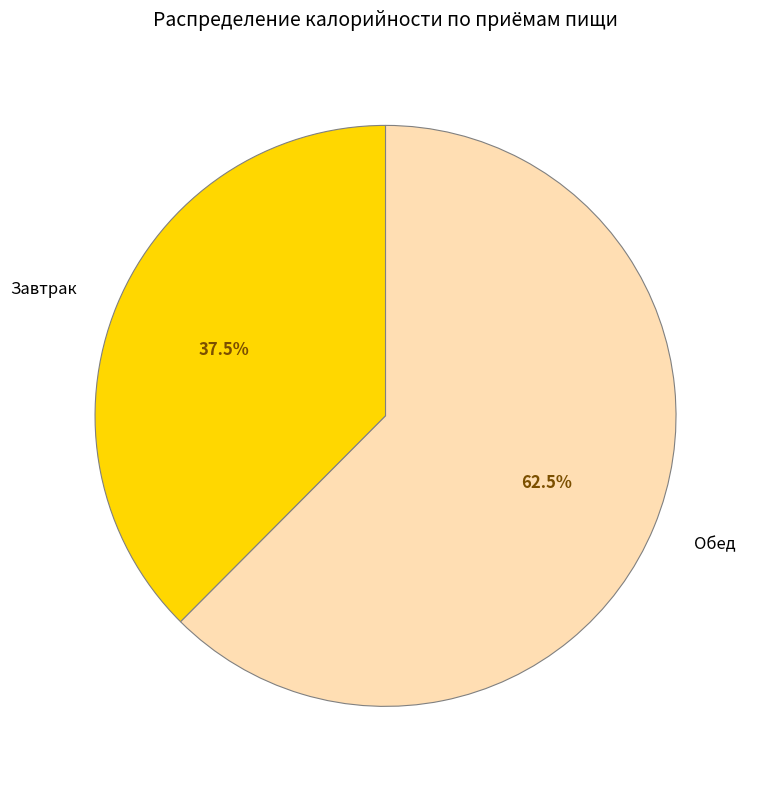

To the nearest percent, what is the difference between the largest and smallest slice percentages?

25%